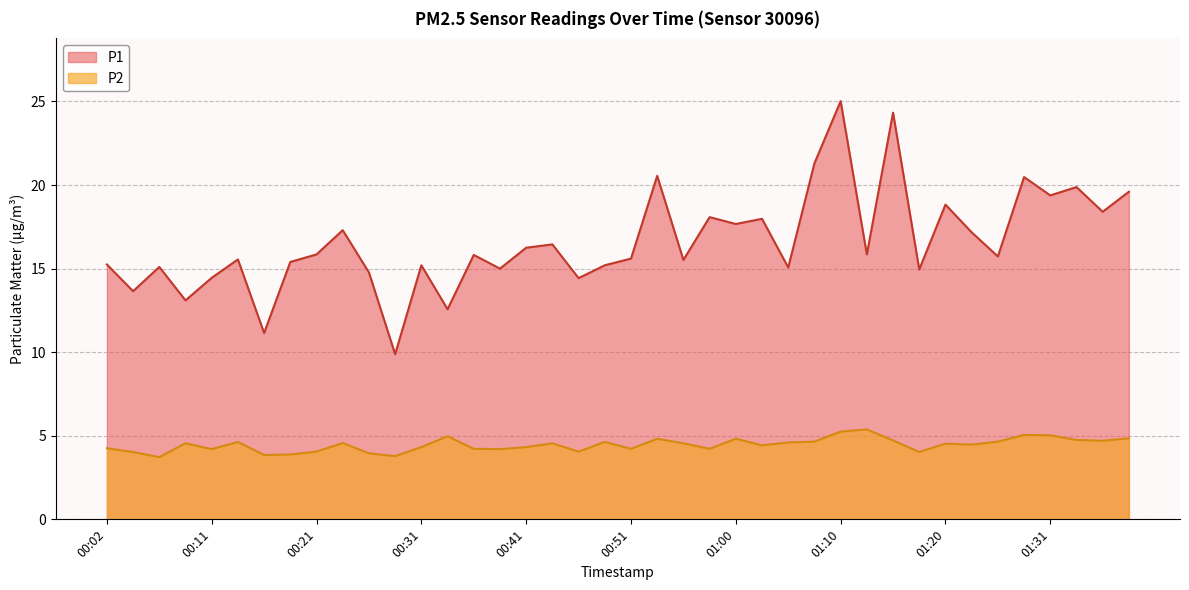

Does the chart display data point markers on the line(s)?

No